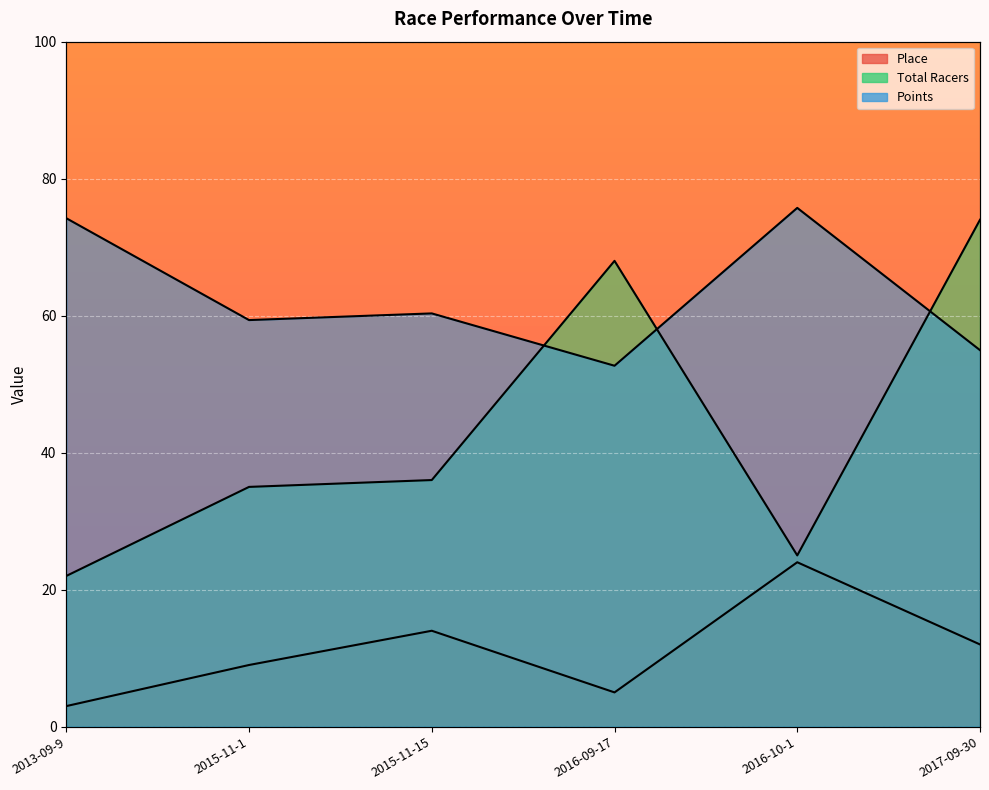

What is the average value of the Points series?

62.9